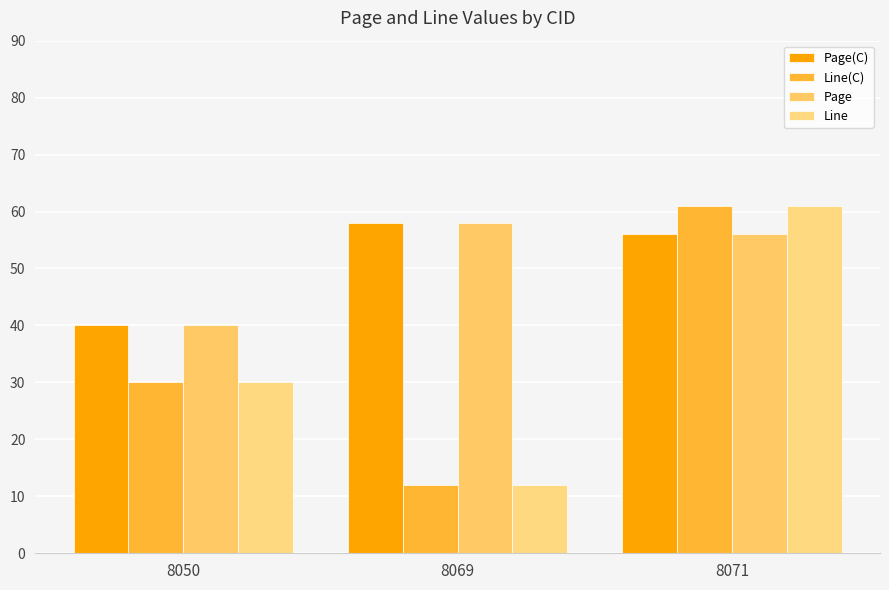

The value of Page at 8069 is 40. True or false?

False